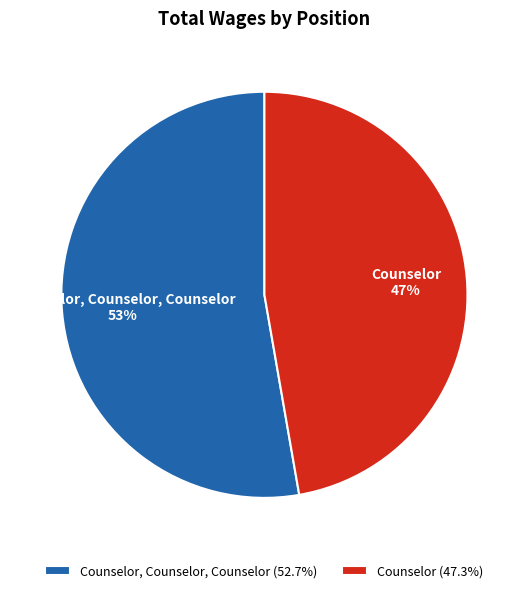

How many segments does this pie chart have?

2